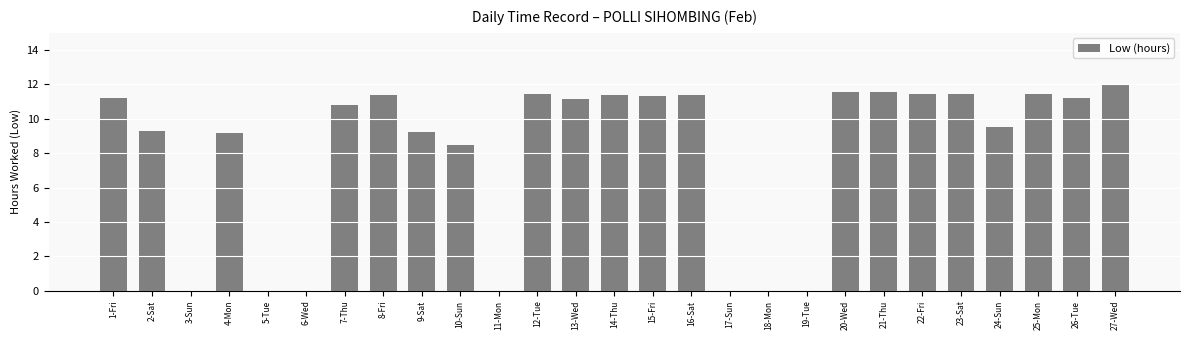

At which label does the data first exceed 11?

1-Fri